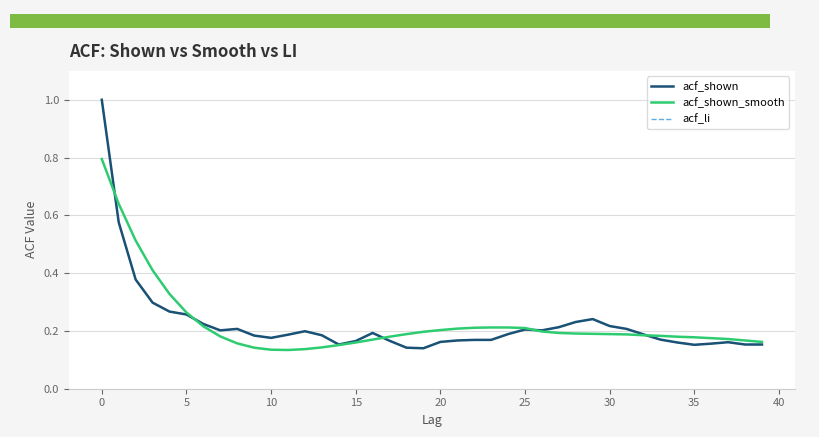

What is the value of the acf_shown point at the 12th from the left?

0.2